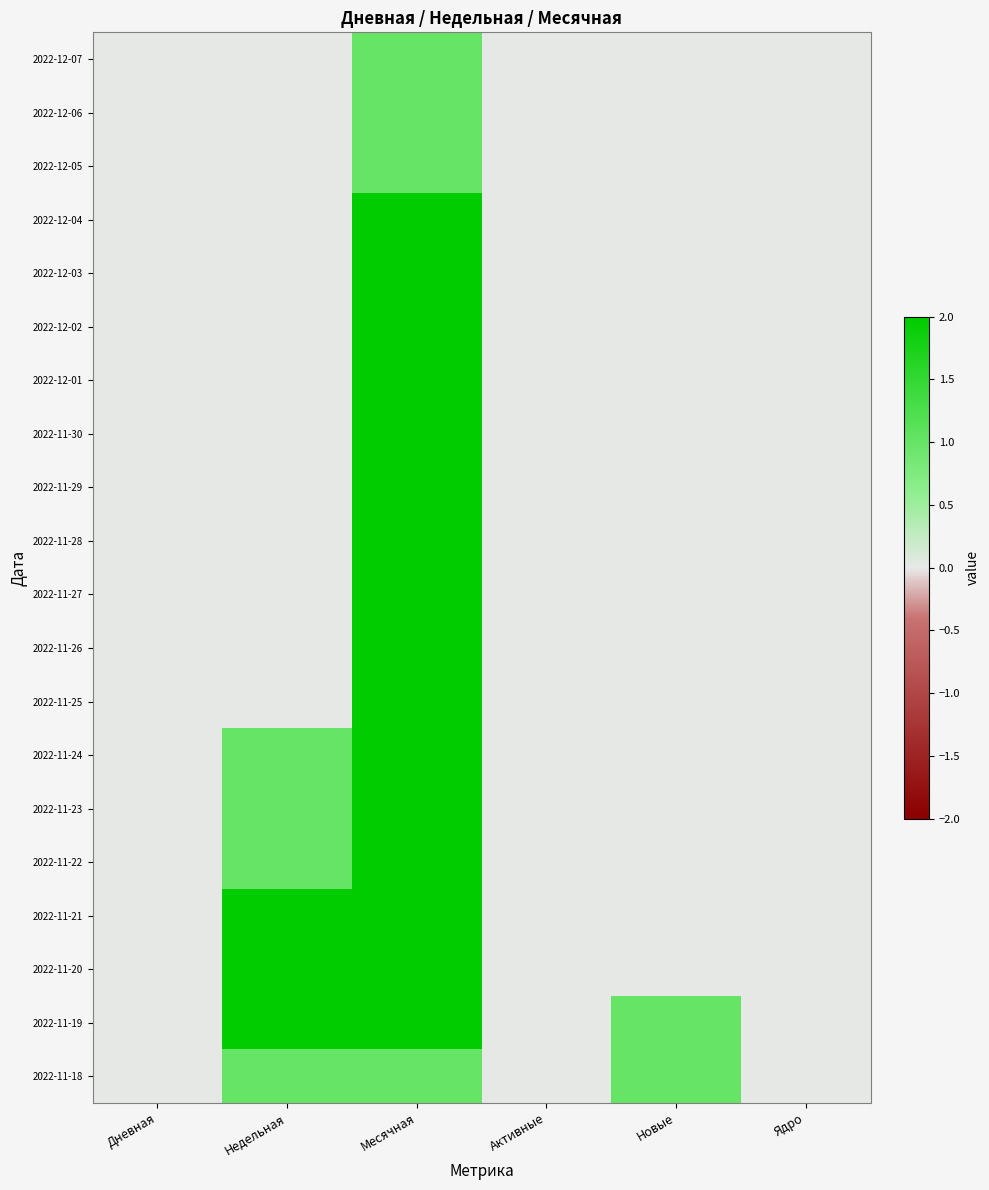

Reading right to left, transcribe all the data shown in this chart.

2022-12-07: Ядро=0	Новые=0	Активные=0	Месячная=1	Недельная=0	Дневная=0
2022-12-06: Ядро=0	Новые=0	Активные=0	Месячная=1	Недельная=0	Дневная=0
2022-12-05: Ядро=0	Новые=0	Активные=0	Месячная=1	Недельная=0	Дневная=0
2022-12-04: Ядро=0	Новые=0	Активные=0	Месячная=2	Недельная=0	Дневная=0
2022-12-03: Ядро=0	Новые=0	Активные=0	Месячная=2	Недельная=0	Дневная=0
2022-12-02: Ядро=0	Новые=0	Активные=0	Месячная=2	Недельная=0	Дневная=0
2022-12-01: Ядро=0	Новые=0	Активные=0	Месячная=2	Недельная=0	Дневная=0
2022-11-30: Ядро=0	Новые=0	Активные=0	Месячная=2	Недельная=0	Дневная=0
2022-11-29: Ядро=0	Новые=0	Активные=0	Месячная=2	Недельная=0	Дневная=0
2022-11-28: Ядро=0	Новые=0	Активные=0	Месячная=2	Недельная=0	Дневная=0
2022-11-27: Ядро=0	Новые=0	Активные=0	Месячная=2	Недельная=0	Дневная=0
2022-11-26: Ядро=0	Новые=0	Активные=0	Месячная=2	Недельная=0	Дневная=0
2022-11-25: Ядро=0	Новые=0	Активные=0	Месячная=2	Недельная=0	Дневная=0
2022-11-24: Ядро=0	Новые=0	Активные=0	Месячная=2	Недельная=1	Дневная=0
2022-11-23: Ядро=0	Новые=0	Активные=0	Месячная=2	Недельная=1	Дневная=0
2022-11-22: Ядро=0	Новые=0	Активные=0	Месячная=2	Недельная=1	Дневная=0
2022-11-21: Ядро=0	Новые=0	Активные=0	Месячная=2	Недельная=2	Дневная=0
2022-11-20: Ядро=0	Новые=0	Активные=0	Месячная=2	Недельная=2	Дневная=0
2022-11-19: Ядро=0	Новые=1	Активные=0	Месячная=2	Недельная=2	Дневная=0
2022-11-18: Ядро=0	Новые=1	Активные=0	Месячная=1	Недельная=1	Дневная=0